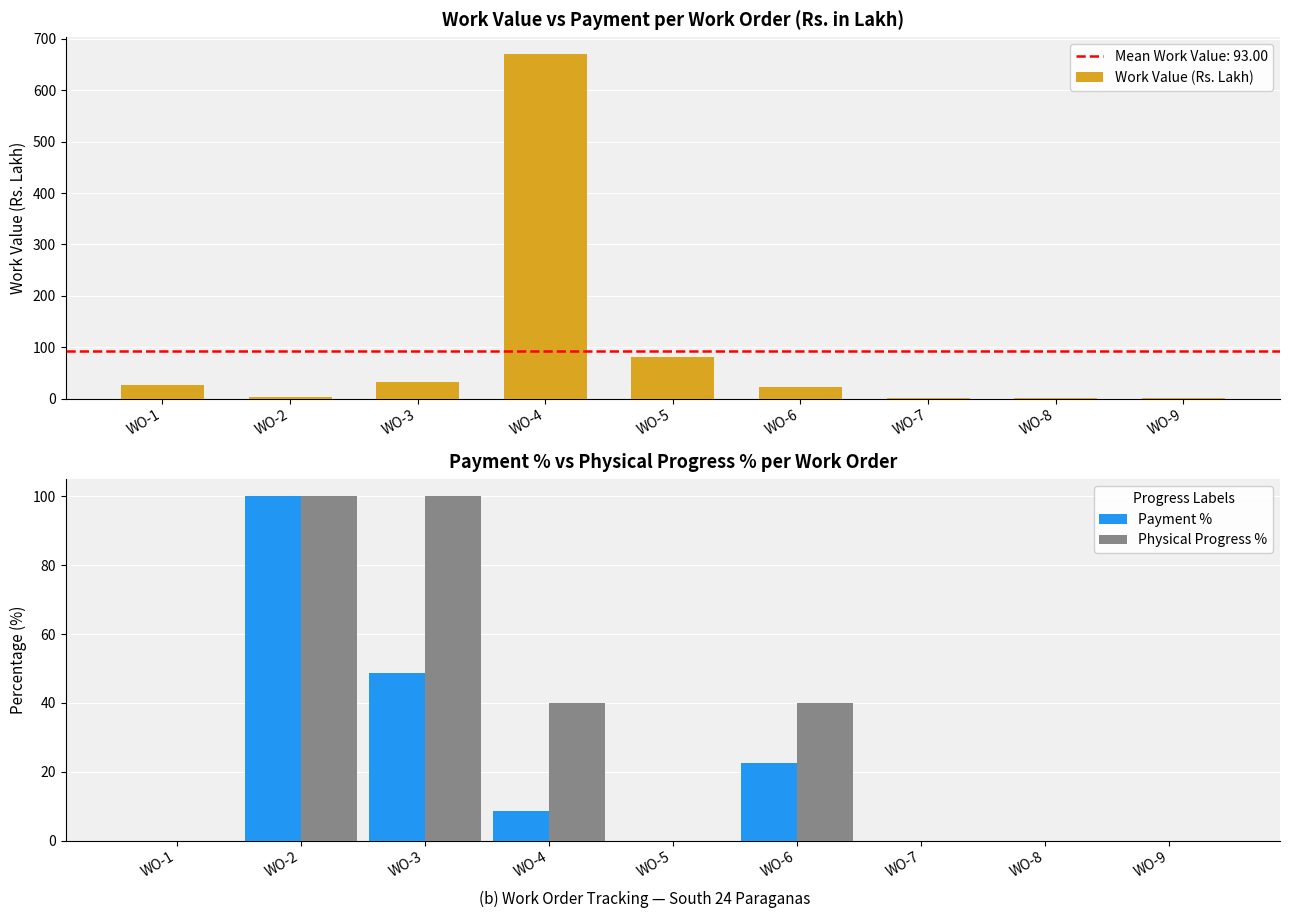

Rank the series by their maximum value, from highest to lowest.

Work Value (Rs. Lakh), Payment %, Physical Progress %